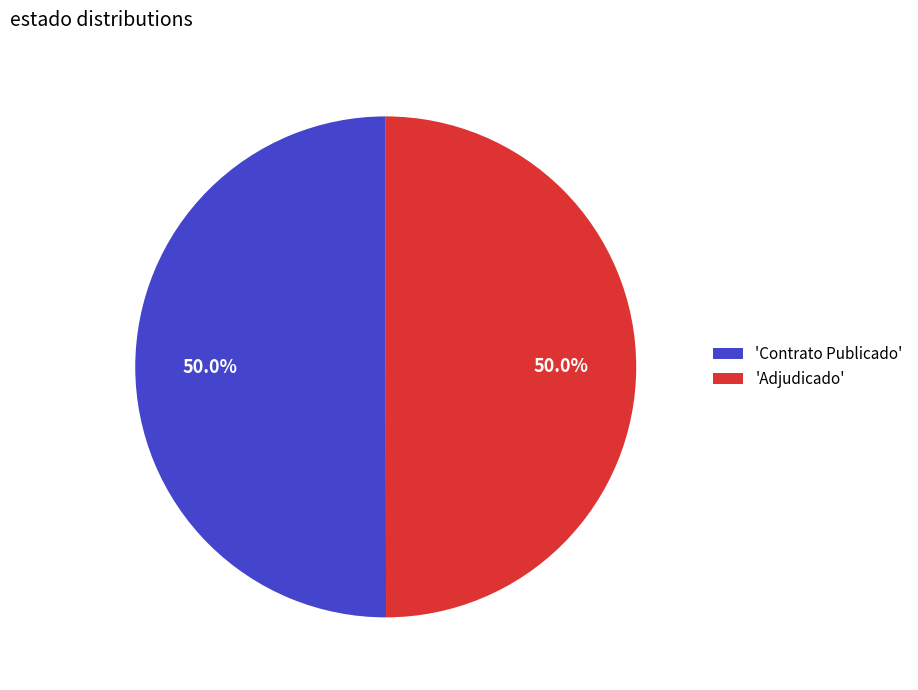

Count the number of slices in the pie.

2